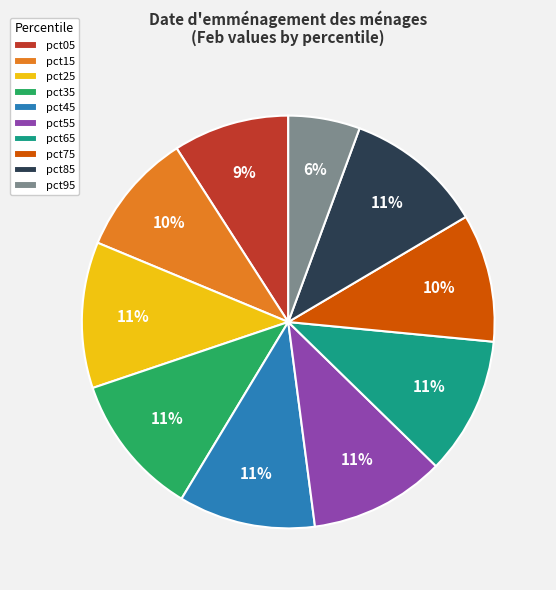

Is there any slice that represents more than half of the pie?

No